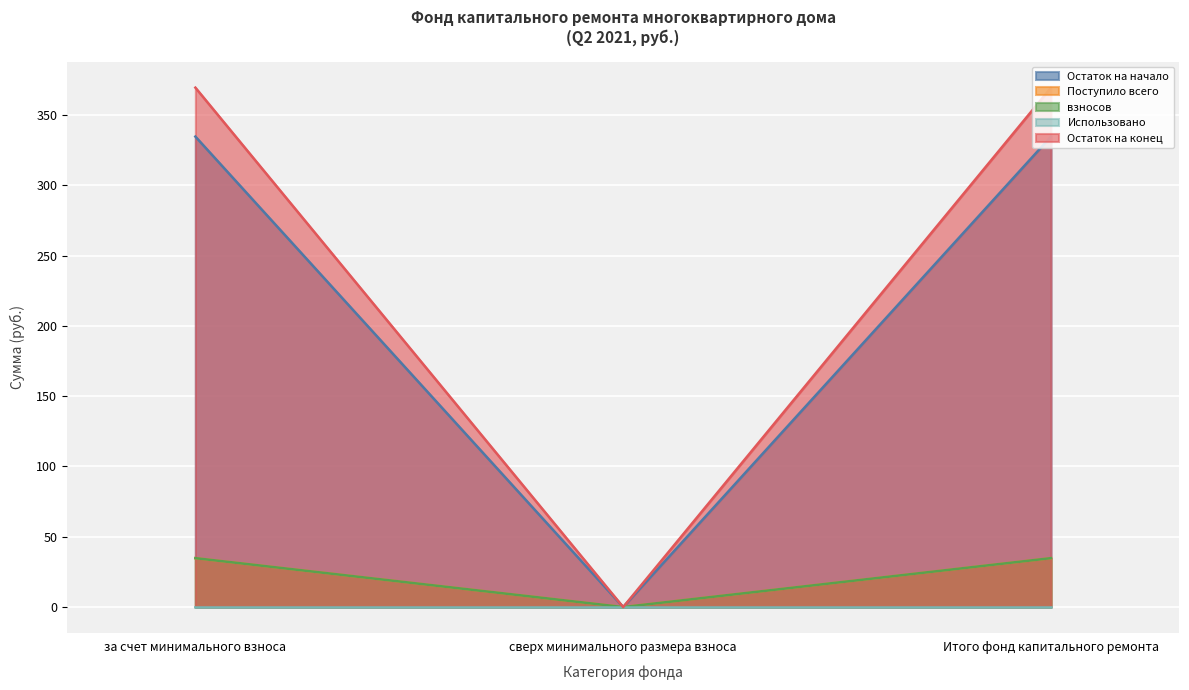

What position from the left is Итого фонд капитального ремонта?

3